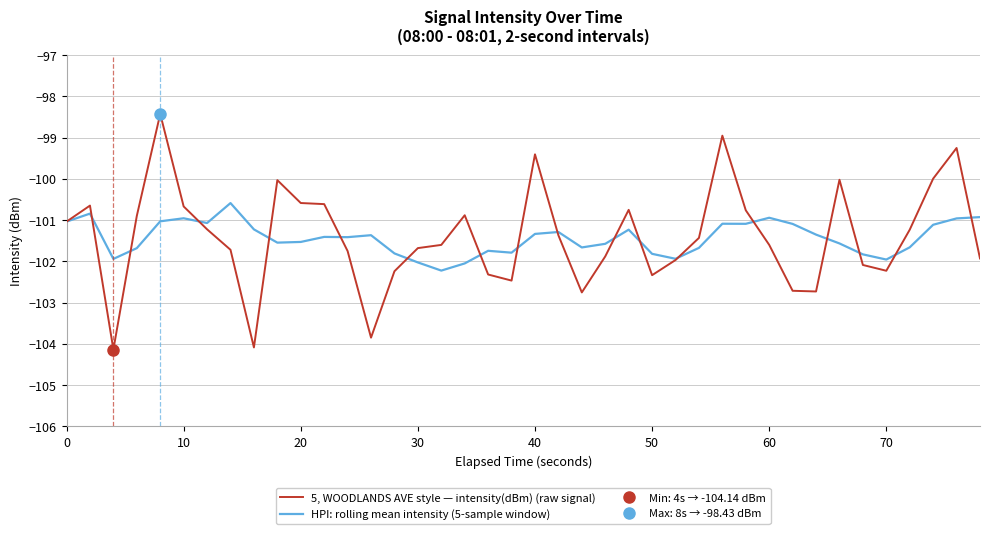

What is the minimum value for HPI: rolling mean intensity (5-sample window)?

-102.2